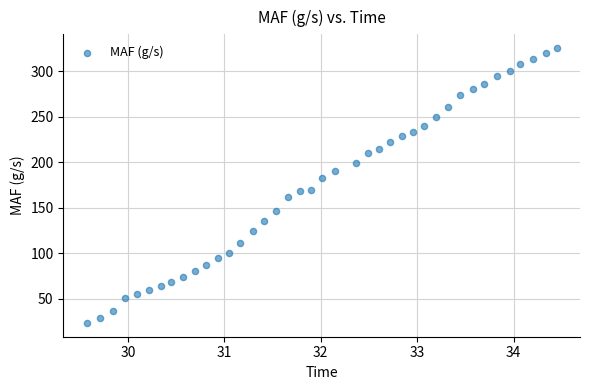

What is the range of Y values (max minus min)?

302.0